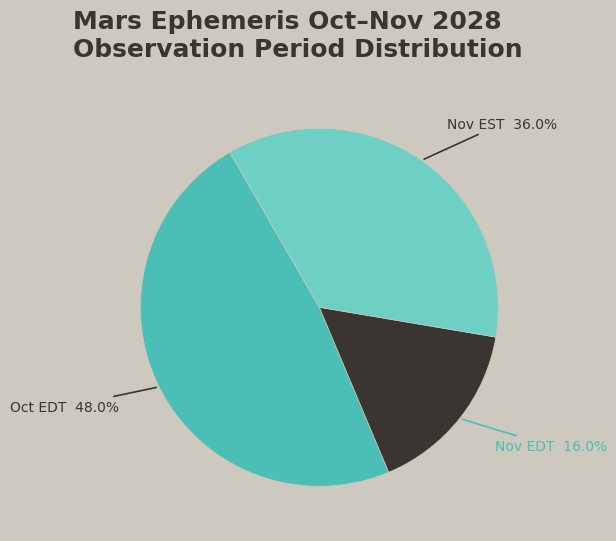

Is there any slice that represents more than half of the pie?

No